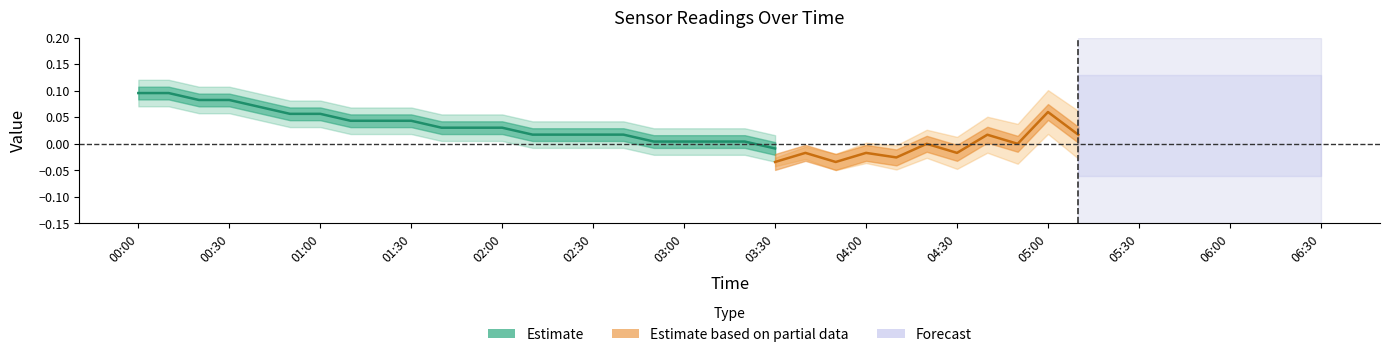

Where does the data first go above 0?

00:00